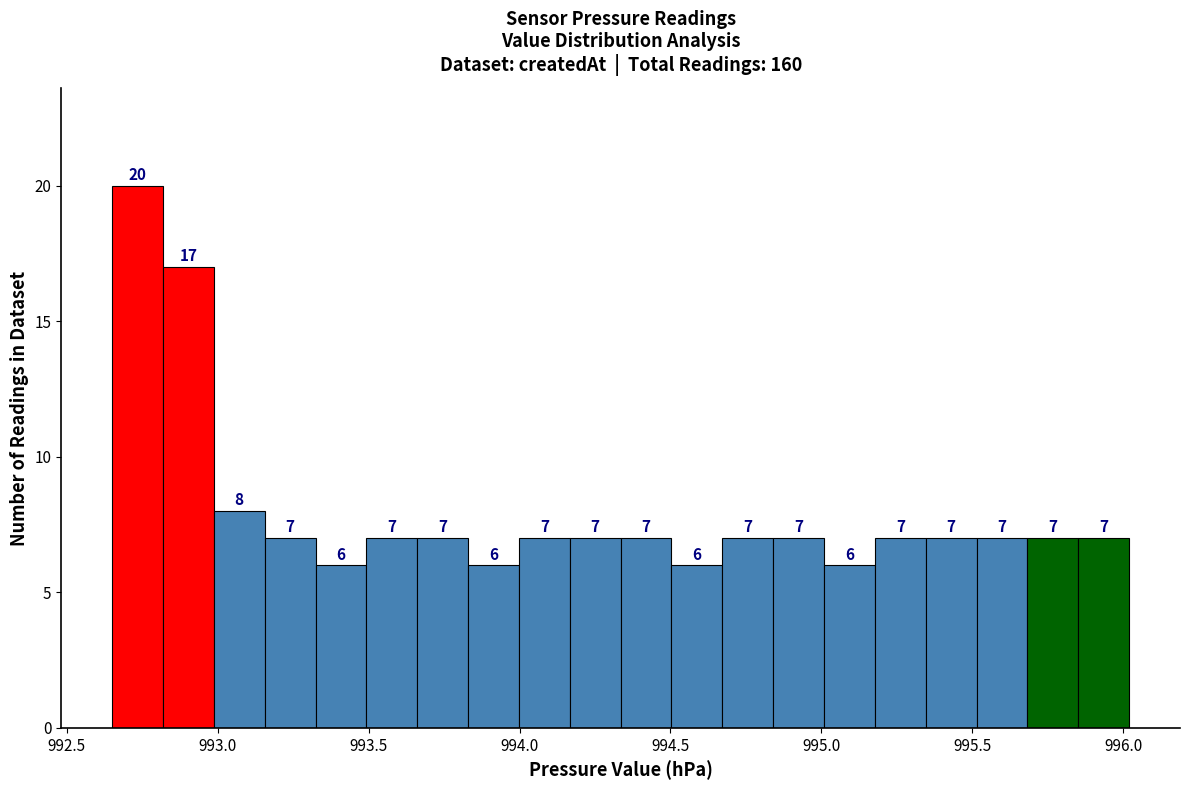

Read against the x-axis, roughly where is the centre of the tallest bar?

992.75